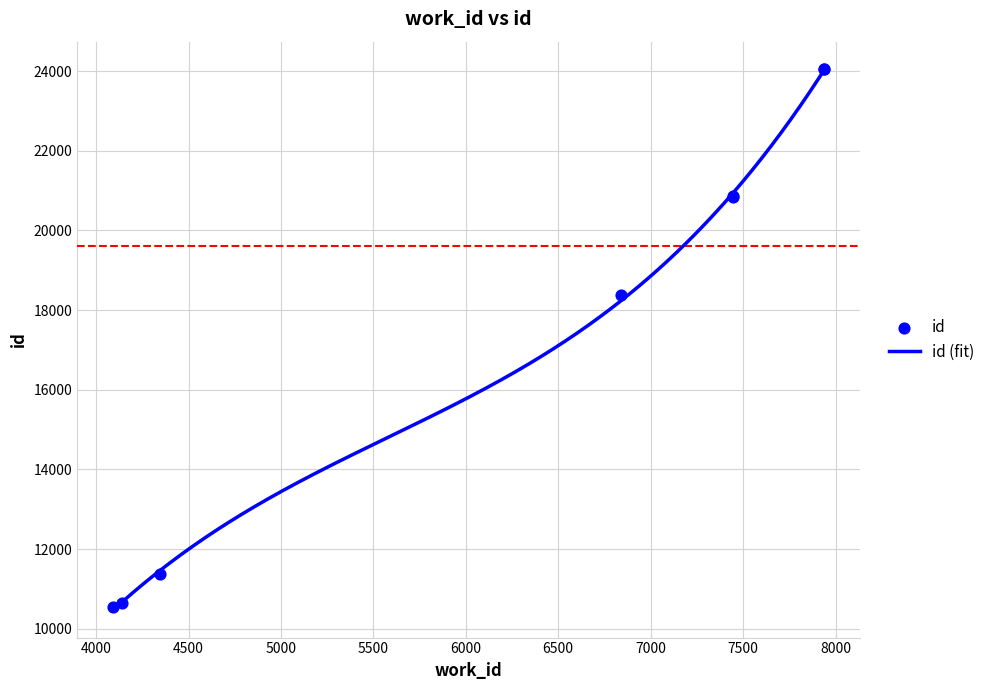

What is the ratio of the value at 4090 to the value at 6842?

0.6